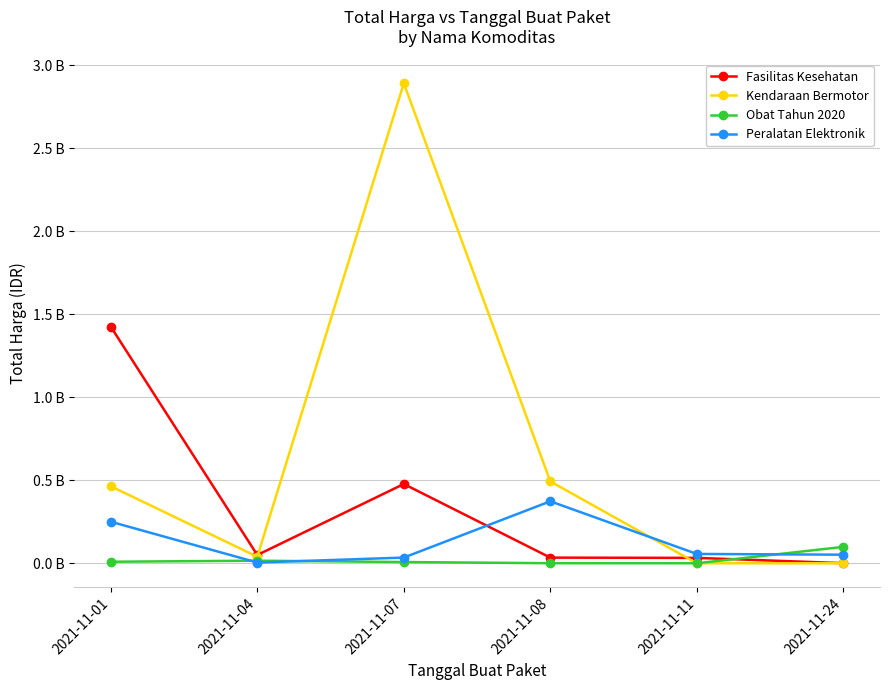

Is this an area chart (filled region under the line)?

No